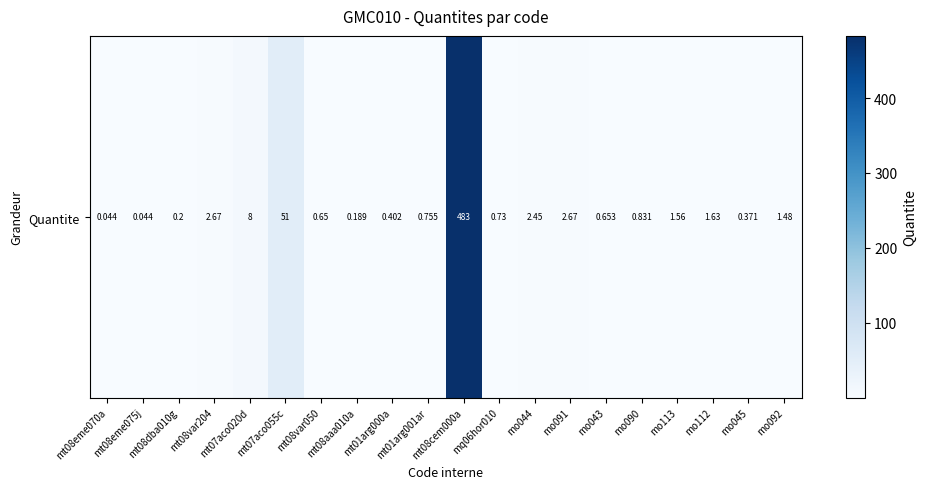

Reading right to left, list all the values displayed in this chart.

1.5	0.4	1.6	1.6	0.8	0.7	2.7	2.4	0.7	483.0	0.8	0.4	0.2	0.7	51.0	8.0	2.7	0.2	0.0	0.0